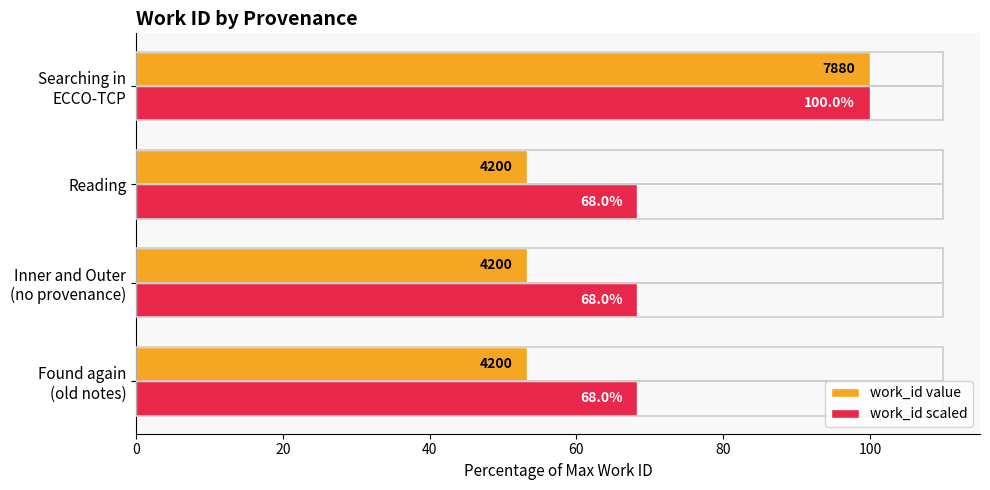

What is the spread (max minus min) of values at Reading?

15.0